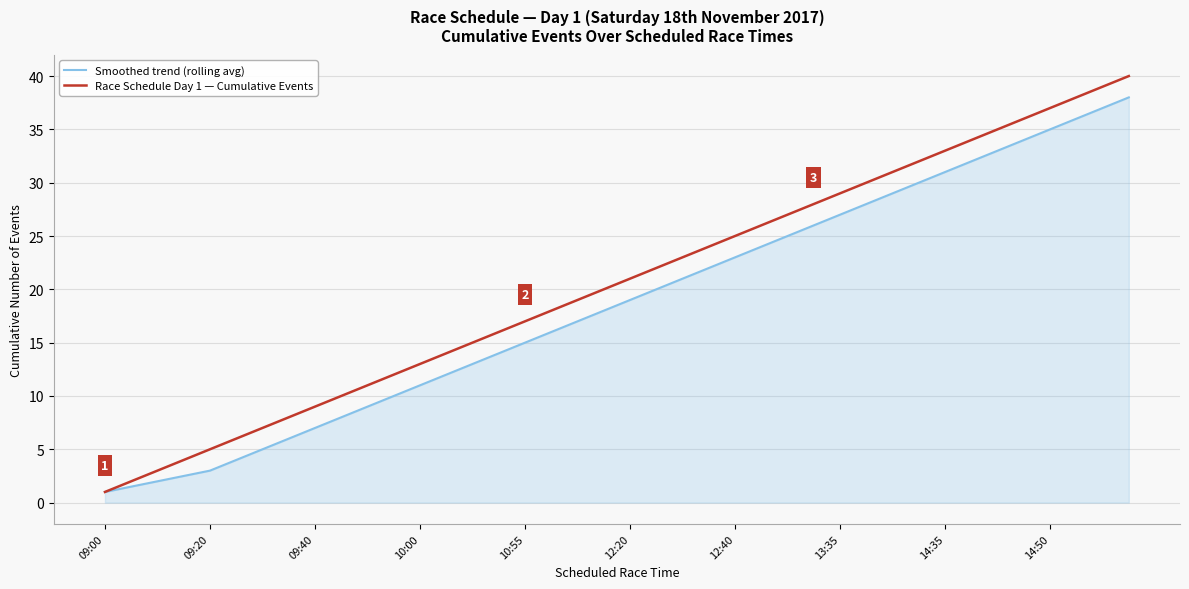

Which series has the largest total across all categories?

Race Schedule Day 1 — Cumulative Events